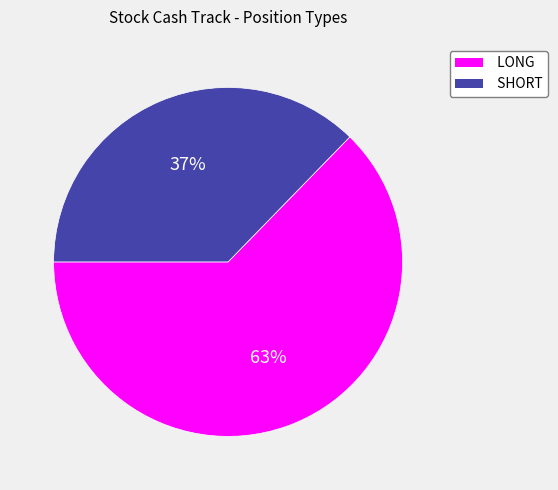

Is there any slice that represents more than half of the pie?

Yes